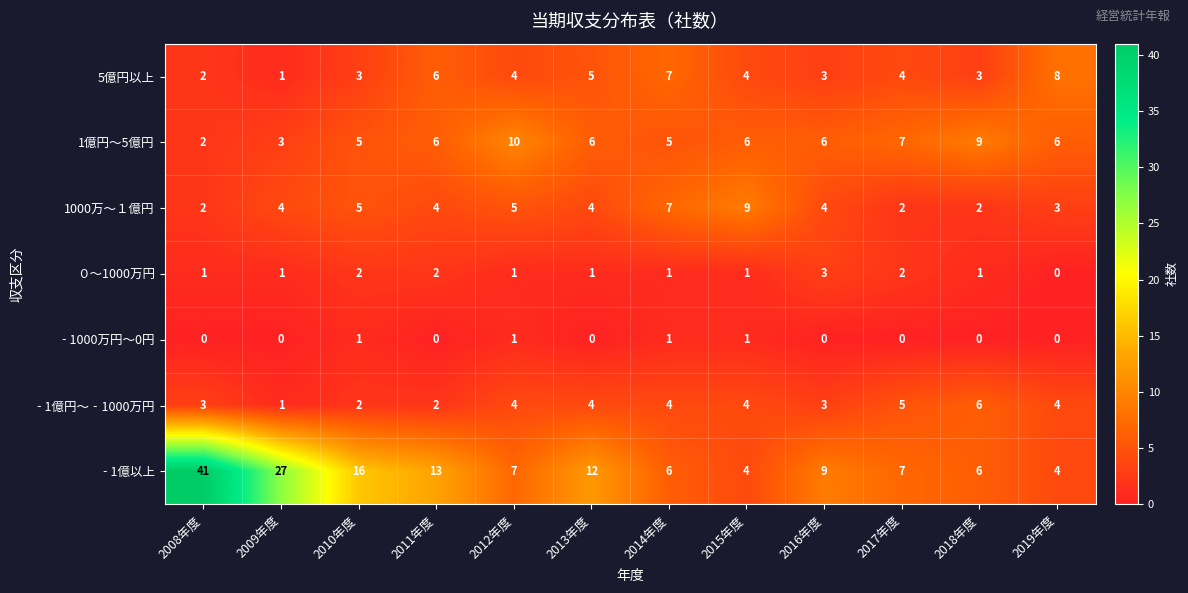

Which series has the widest spread of values?

‐1億以上